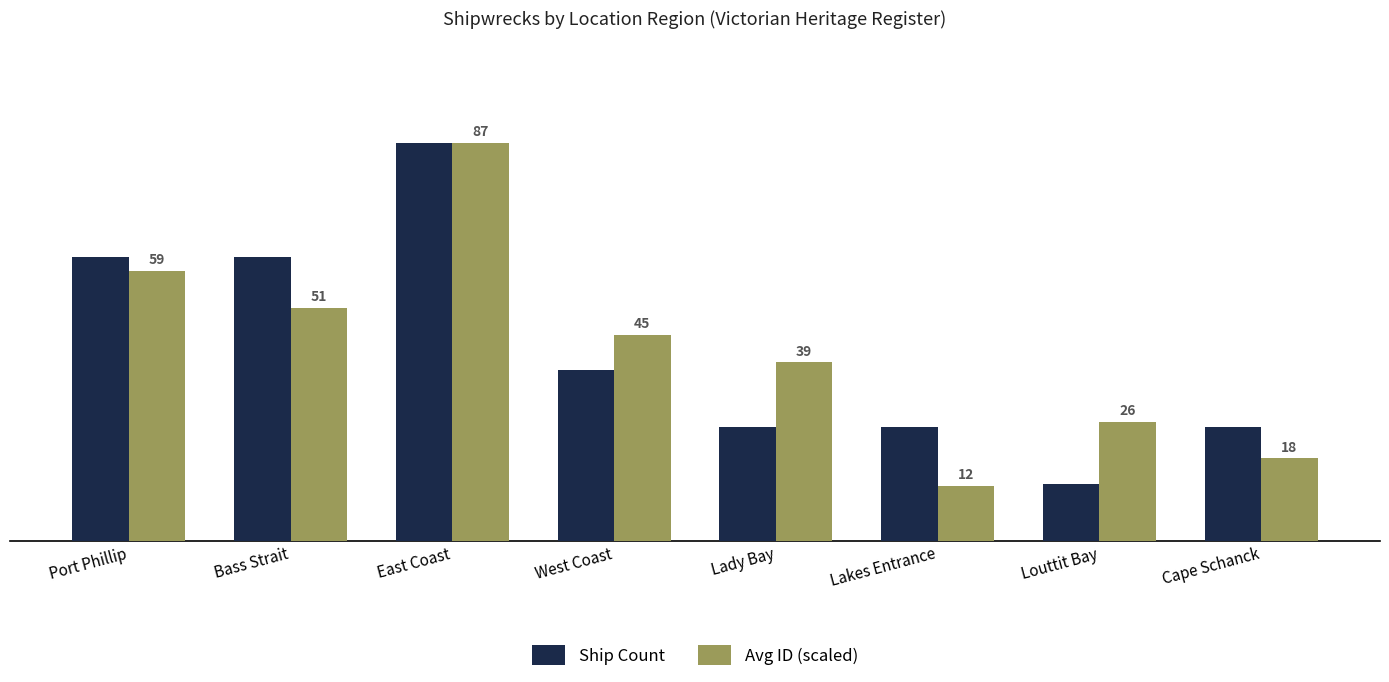

At which category is the sum across all series the highest?

East Coast